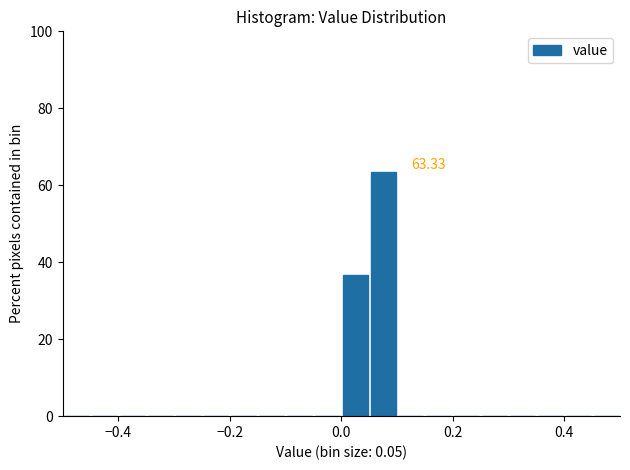

Around what value on the x-axis is the tallest bar? Give the approximate position of its centre, as read against the axis.

0.08